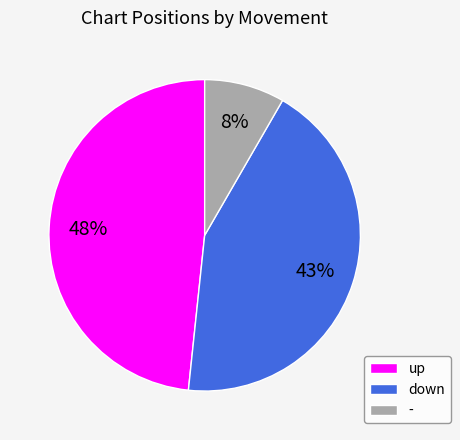

Is the sum of down and - greater than half?

Yes